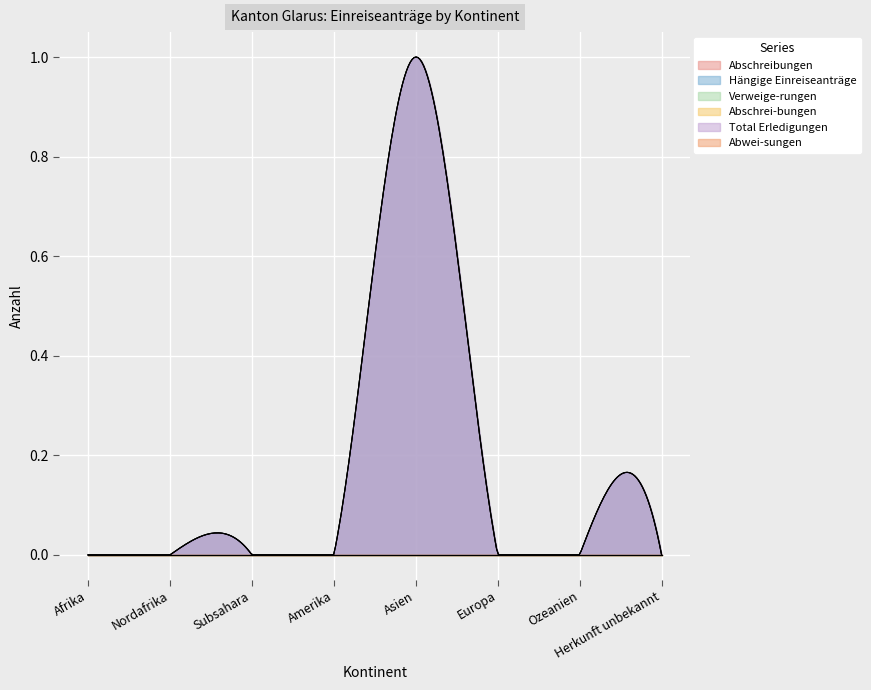

Which has a higher value, Amerika or Subsahara?

Amerika